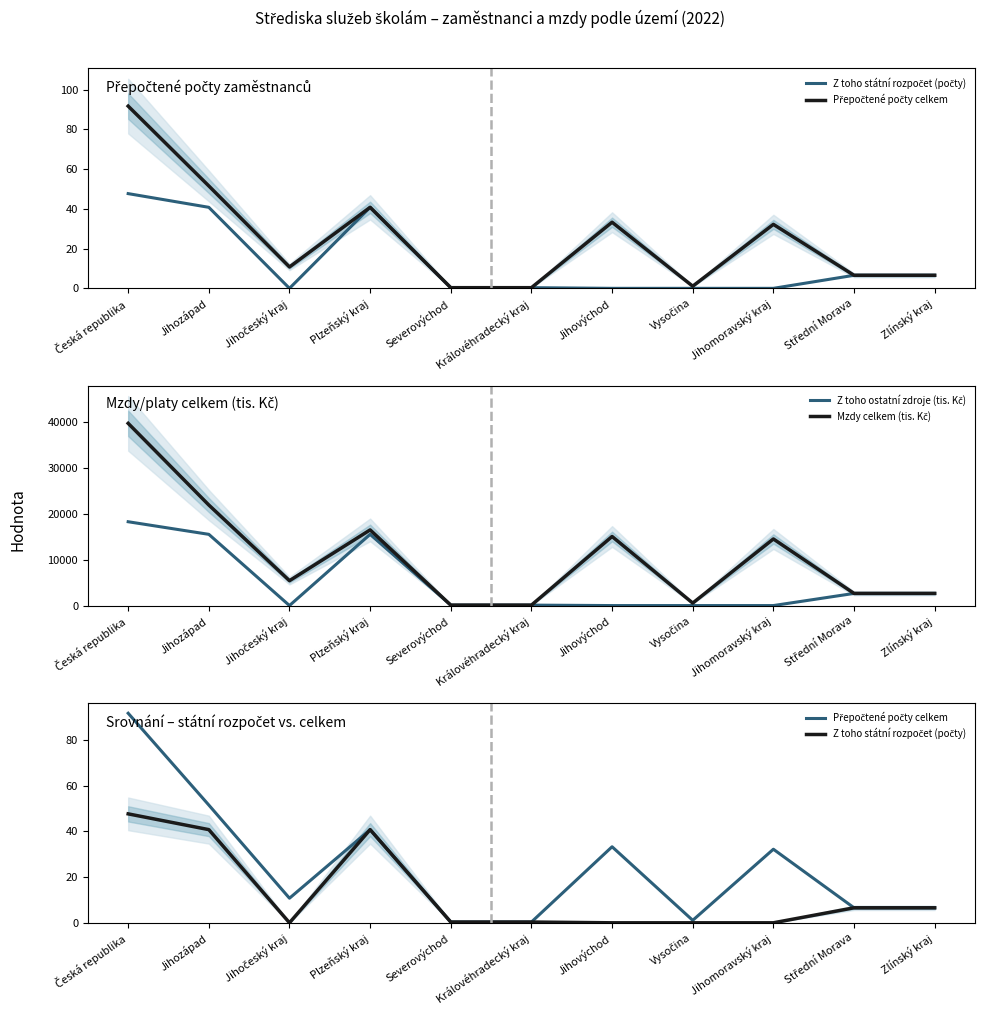

Between Vysočina and Jihočeský kraj, which is larger?

Vysočina